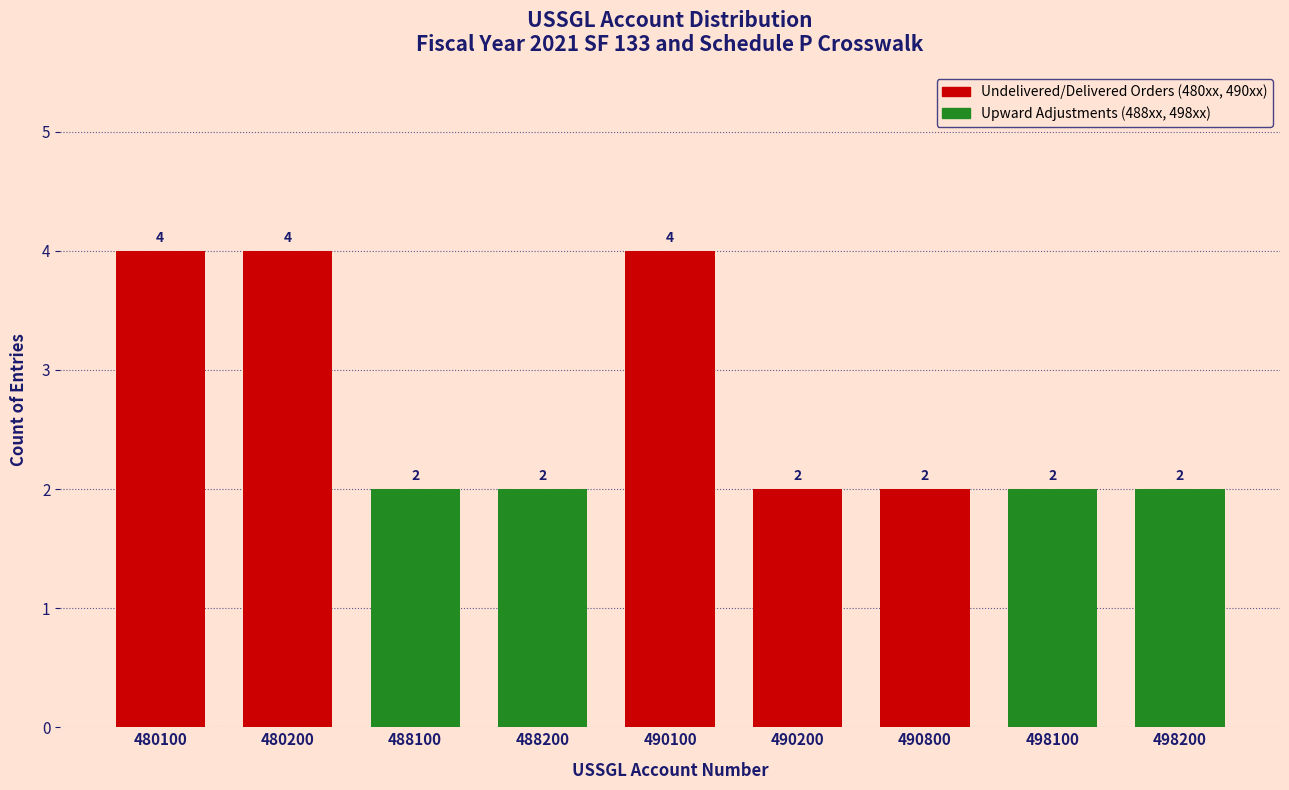

Reading left to right, list all the values displayed in this chart.

480100=4	480200=4	488100=2	488200=2	490100=4	490200=2	490800=2	498100=2	498200=2